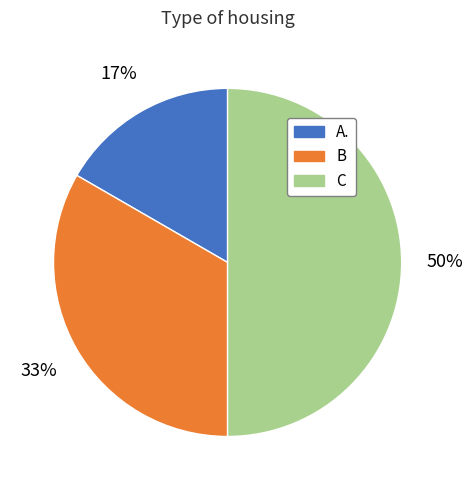

To the nearest percent, what percentage of the pie is A.?

17%